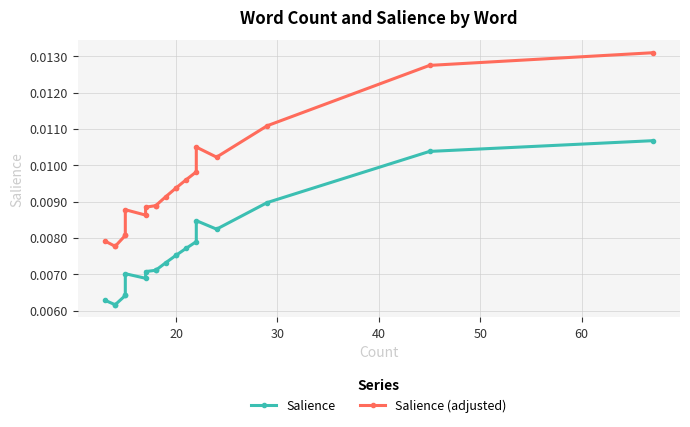

How many interior local peaks does the Salience (adjusted) series have?

2